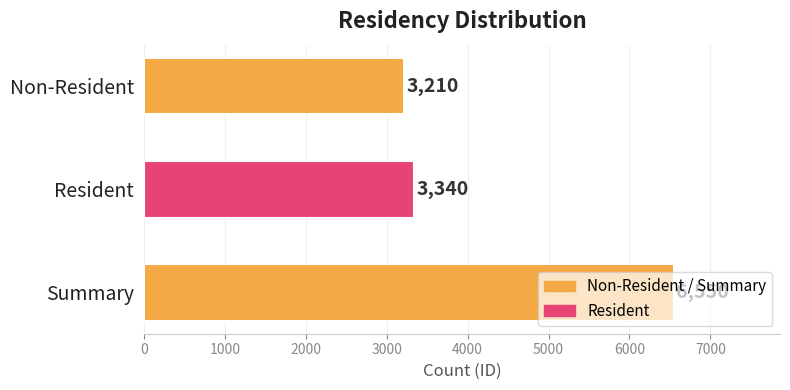

Rank the categories by value from highest to lowest.

Summary, Resident, Non-Resident